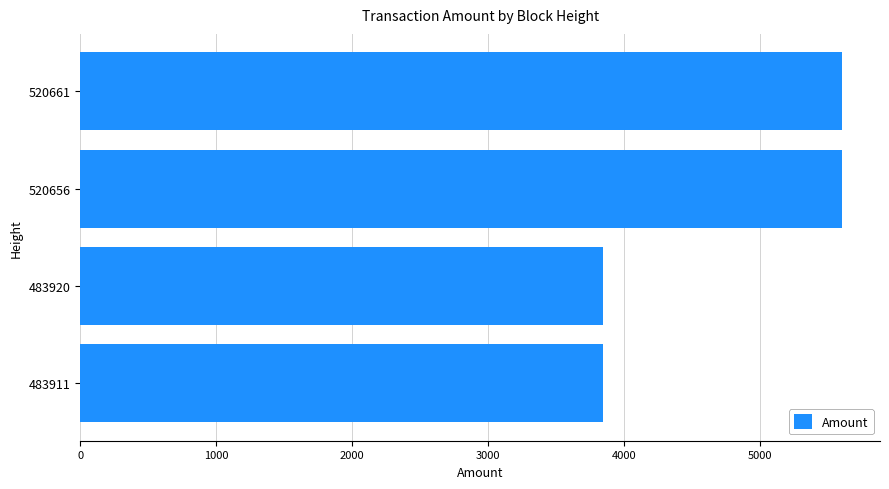

What is the greatest value displayed?

5600